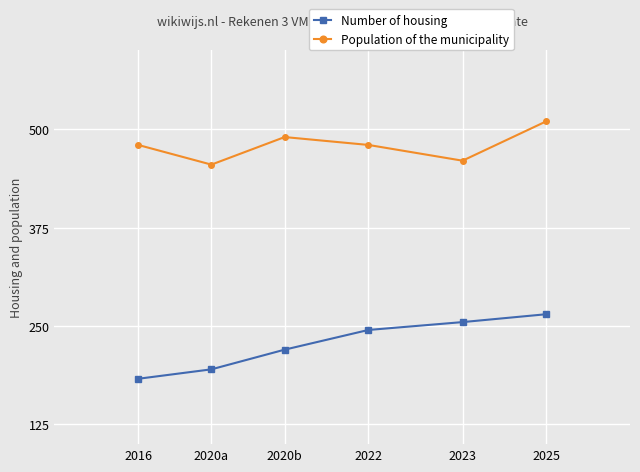

What position from the right is 2020b?

4